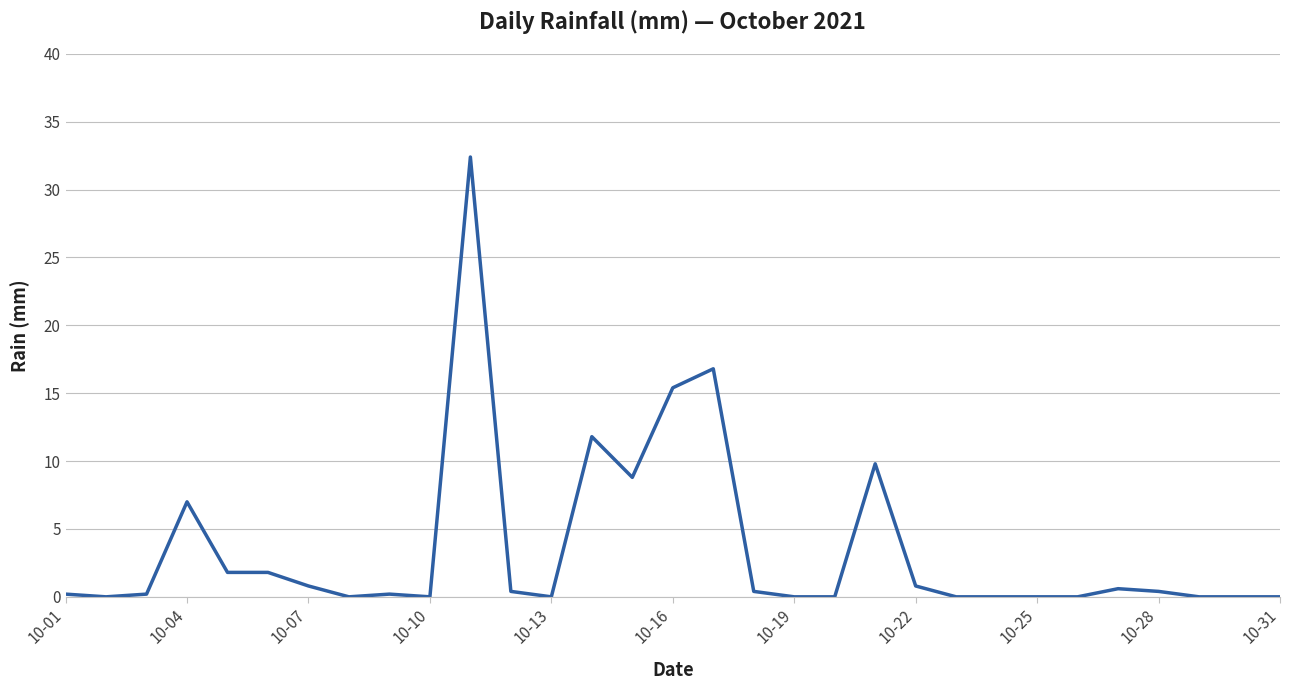

Does the chart display data point markers on the line(s)?

No